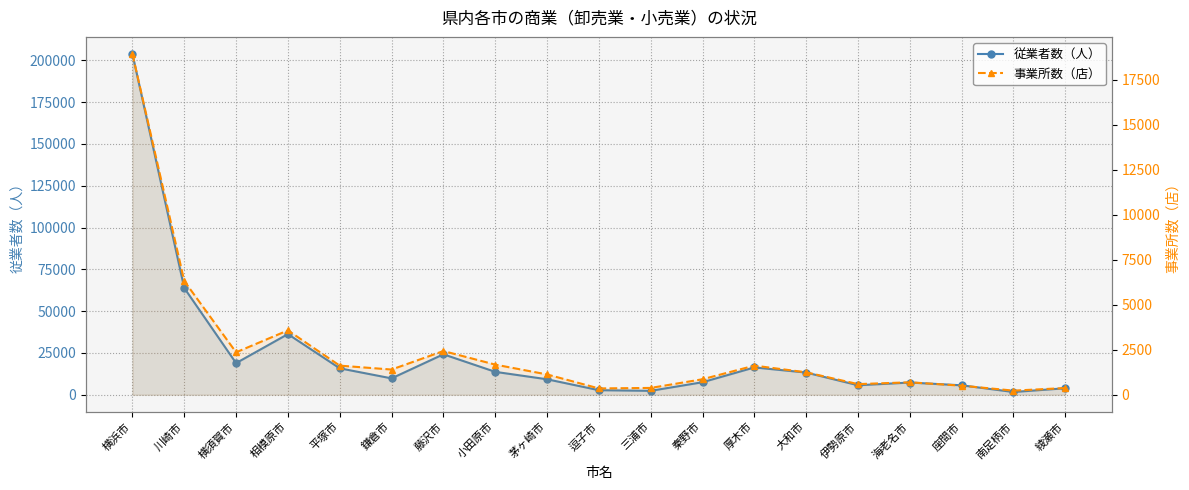

What are all the series names shown in the legend?

従業者数（人）, 事業所数（店）